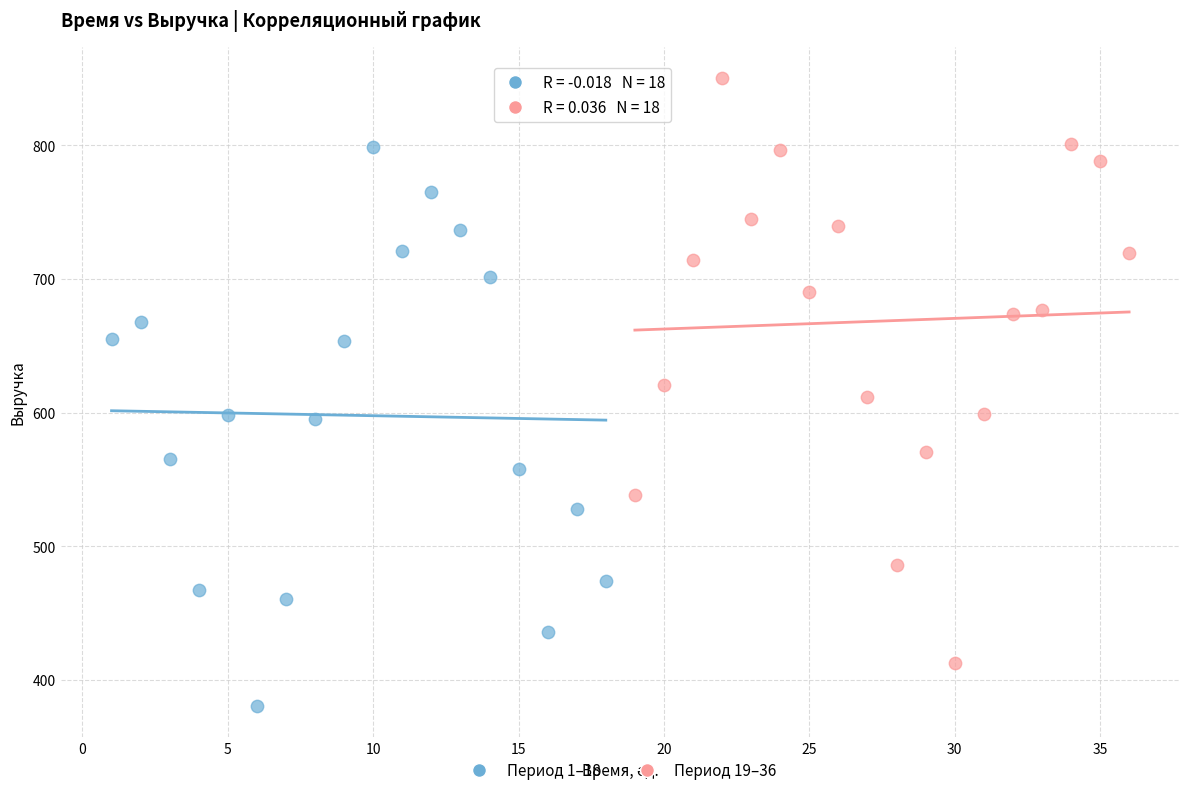

Which series has the largest Y range (max minus min)?

Период 19–36